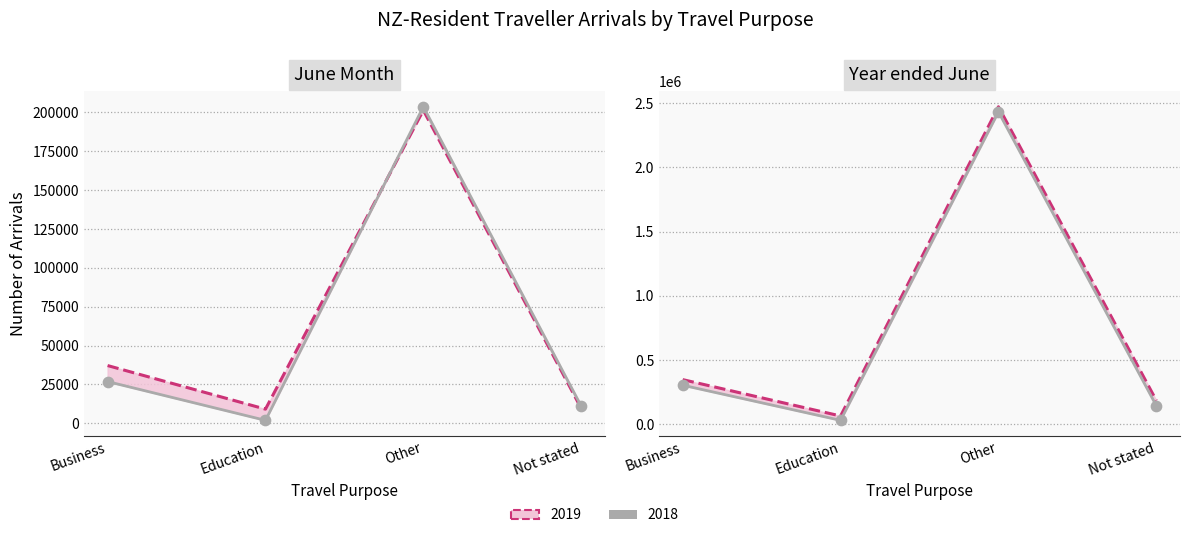

Which series has the widest spread of Y values?

2019 (upper)